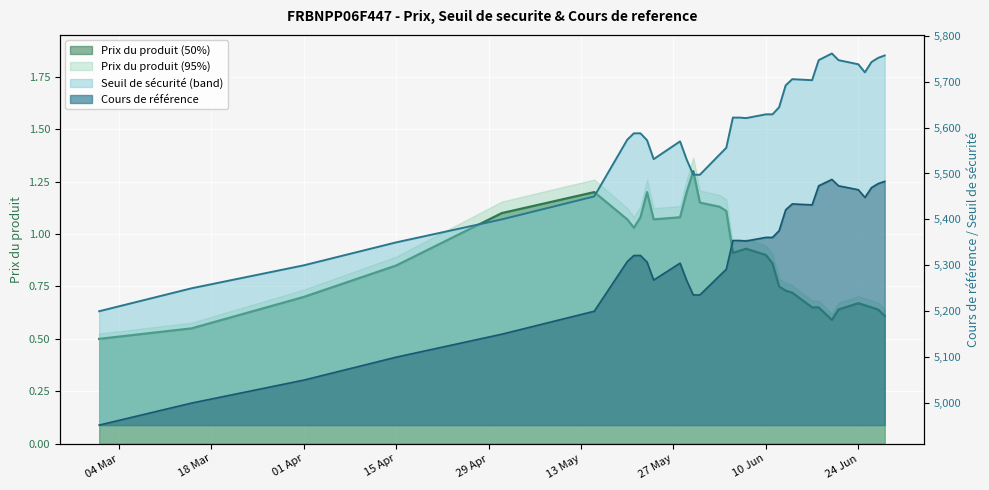

Between 2024-06-17 and 2024-06-28, which is larger?

2024-06-17